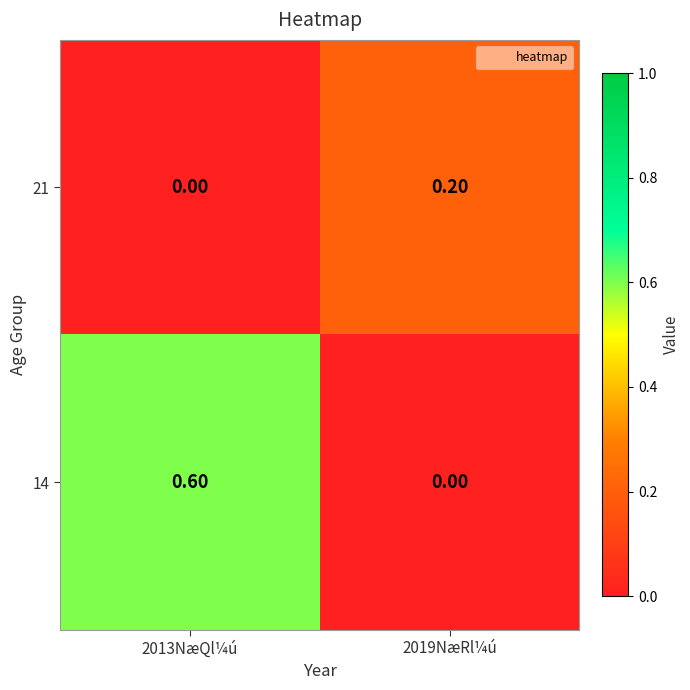

Which series has the widest spread of values?

14